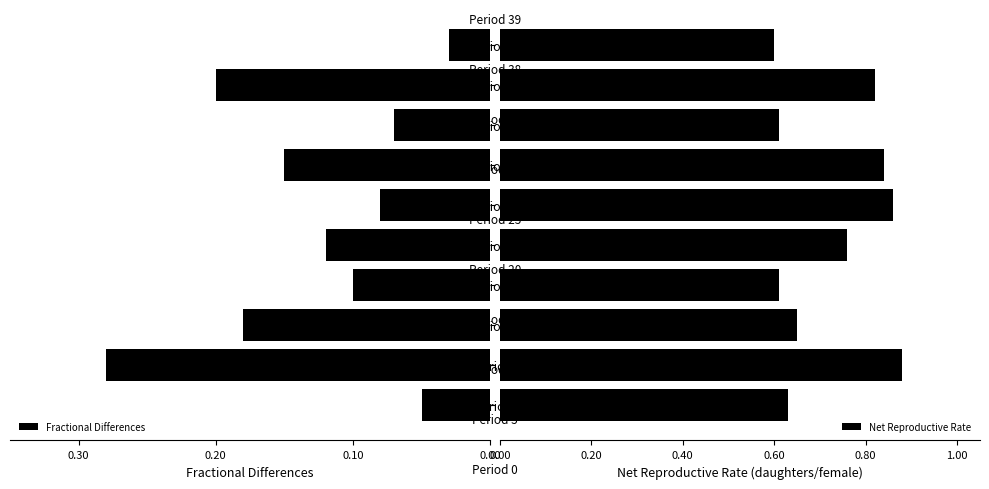

How many Net Reproductive Rate values are between 0 and 1?

10